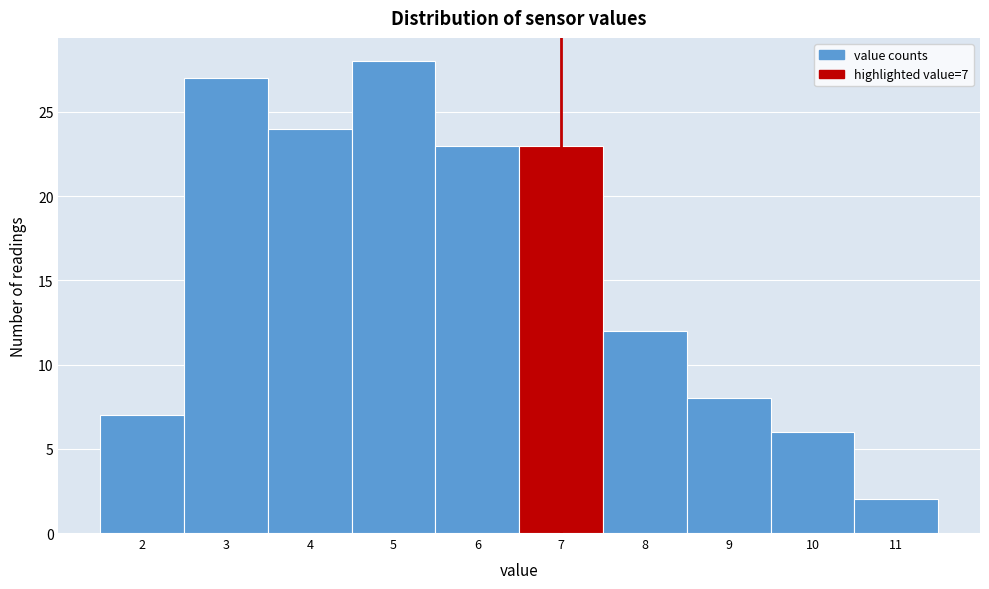

Over which range of the x-axis is the bar tallest?

4.5 to 5.5